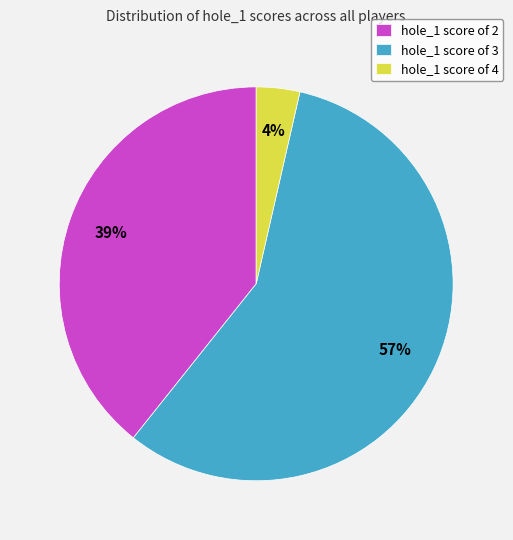

Is it true that hole_1 score of 4 is 4% of the pie?

True